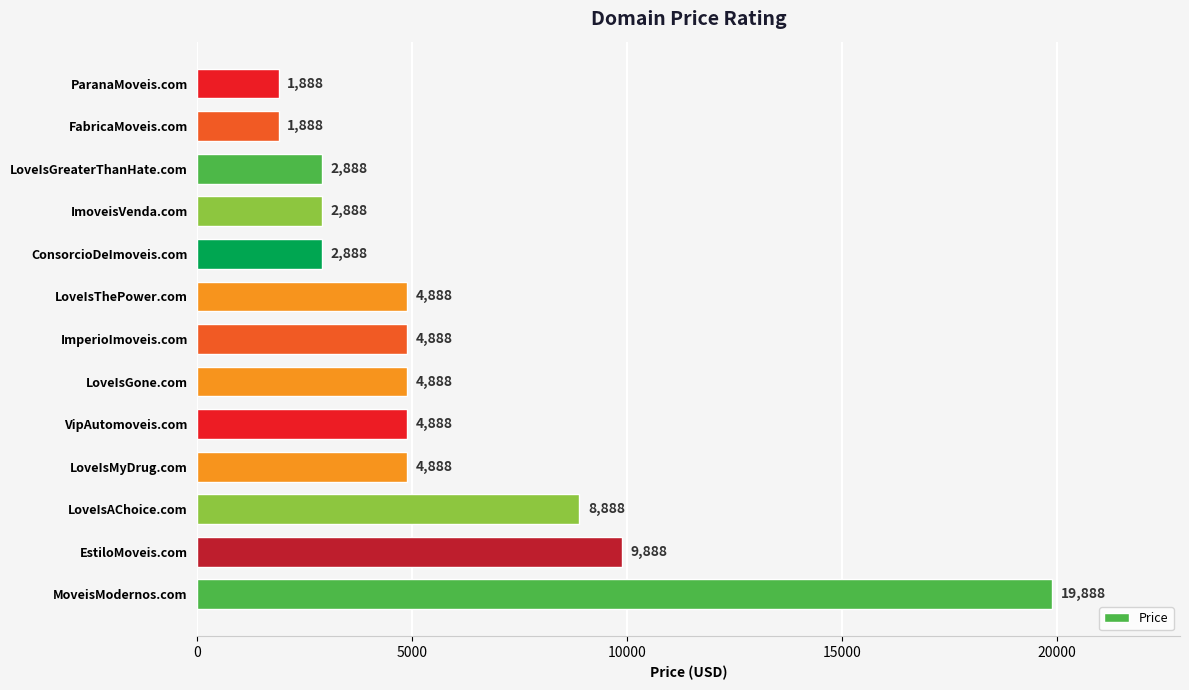

What is the difference between the maximum and second lowest values?

18000